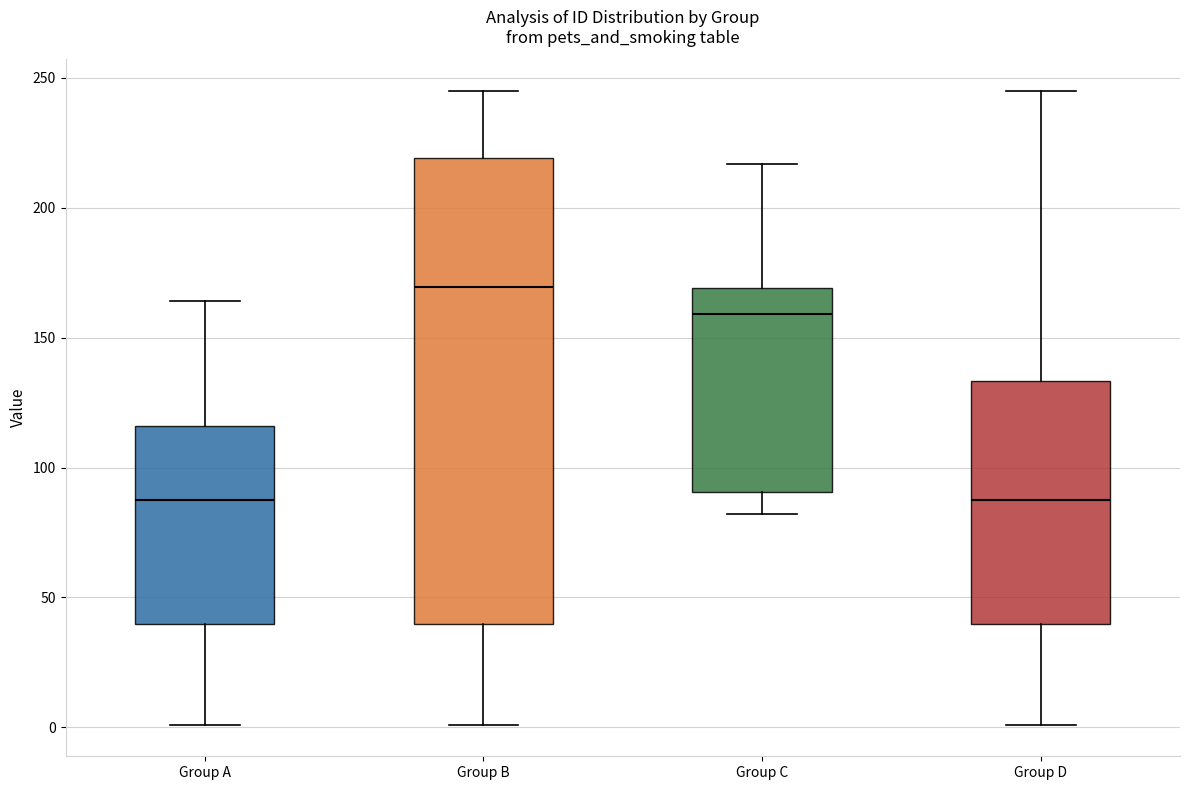

Reading left to right, read every box against the y-axis: the position of its median line, the range the box covers, and the ends of its whiskers. The values are not printed on the chart, so give them approximately, as read against the axis.

Group A: median 90, box 40 to 115, whiskers 0 to 165
Group B: median 170, box 40 to 220, whiskers 0 to 245
Group C: median 160, box 90 to 170, whiskers 80 to 215
Group D: median 90, box 40 to 135, whiskers 0 to 245